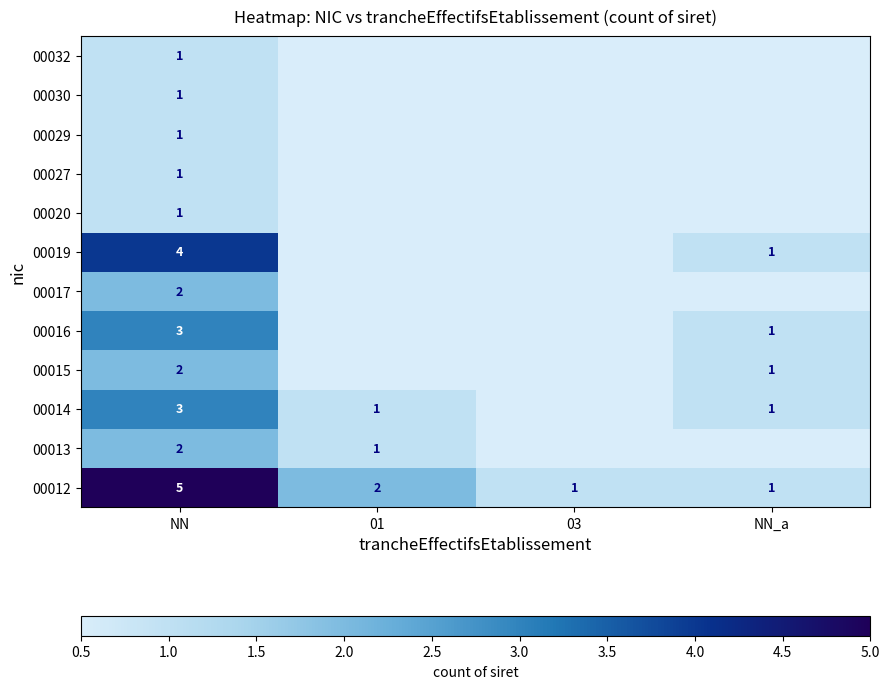

What is the spread (max minus min) of values at NN?

4